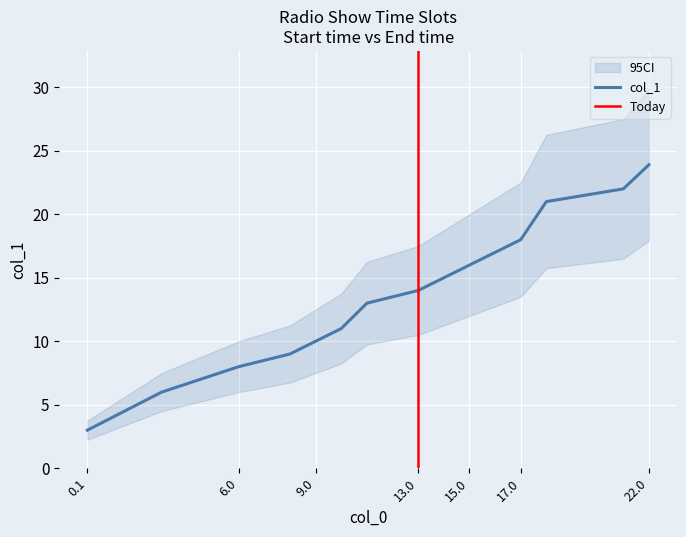

Between 11 and 17, which is larger?

17